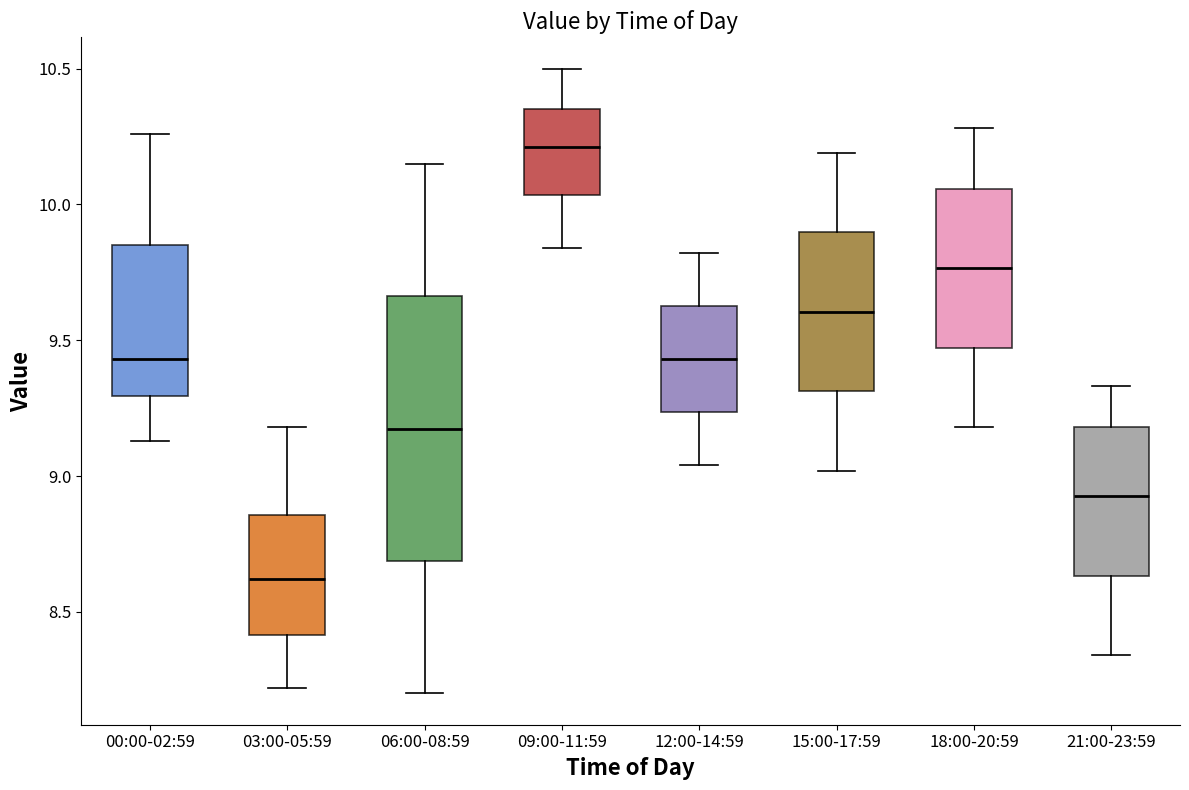

Where does the lower whisker of the box for 03:00-05:59 end on the y-axis? The values are not printed on the chart, so give them approximately, as read against the axis.

8.20